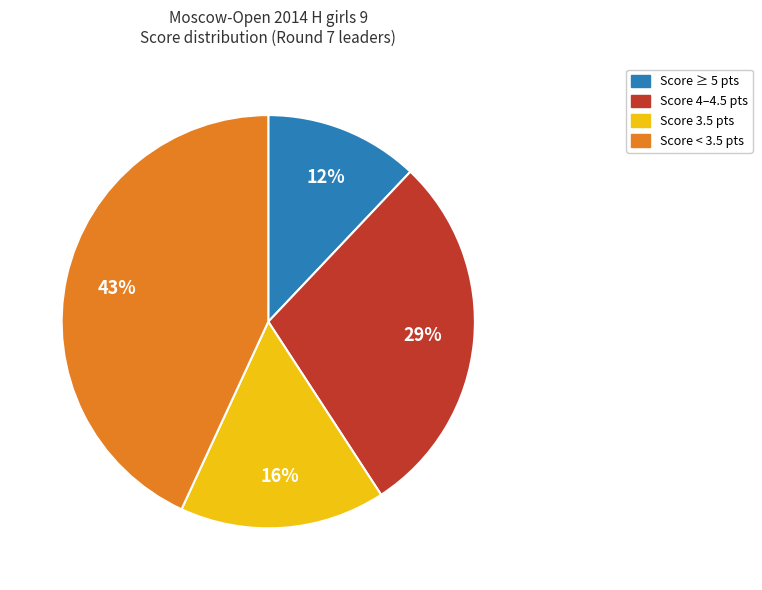

Is there a majority slice in this chart?

No